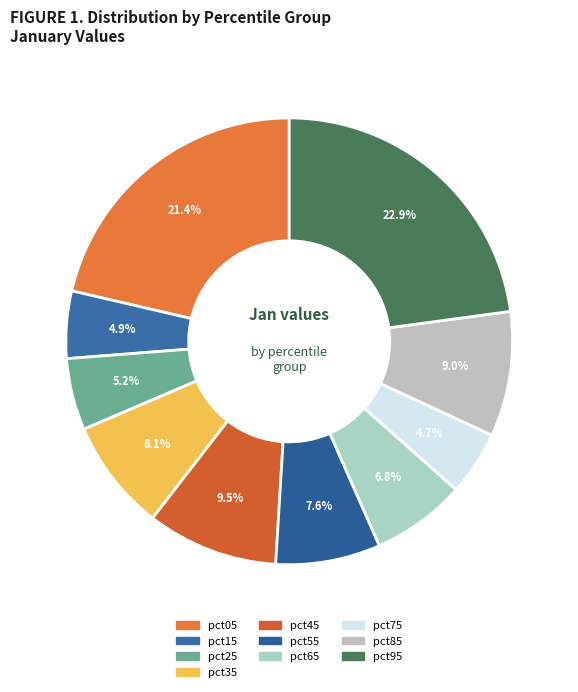

Is there a majority slice in this chart?

No